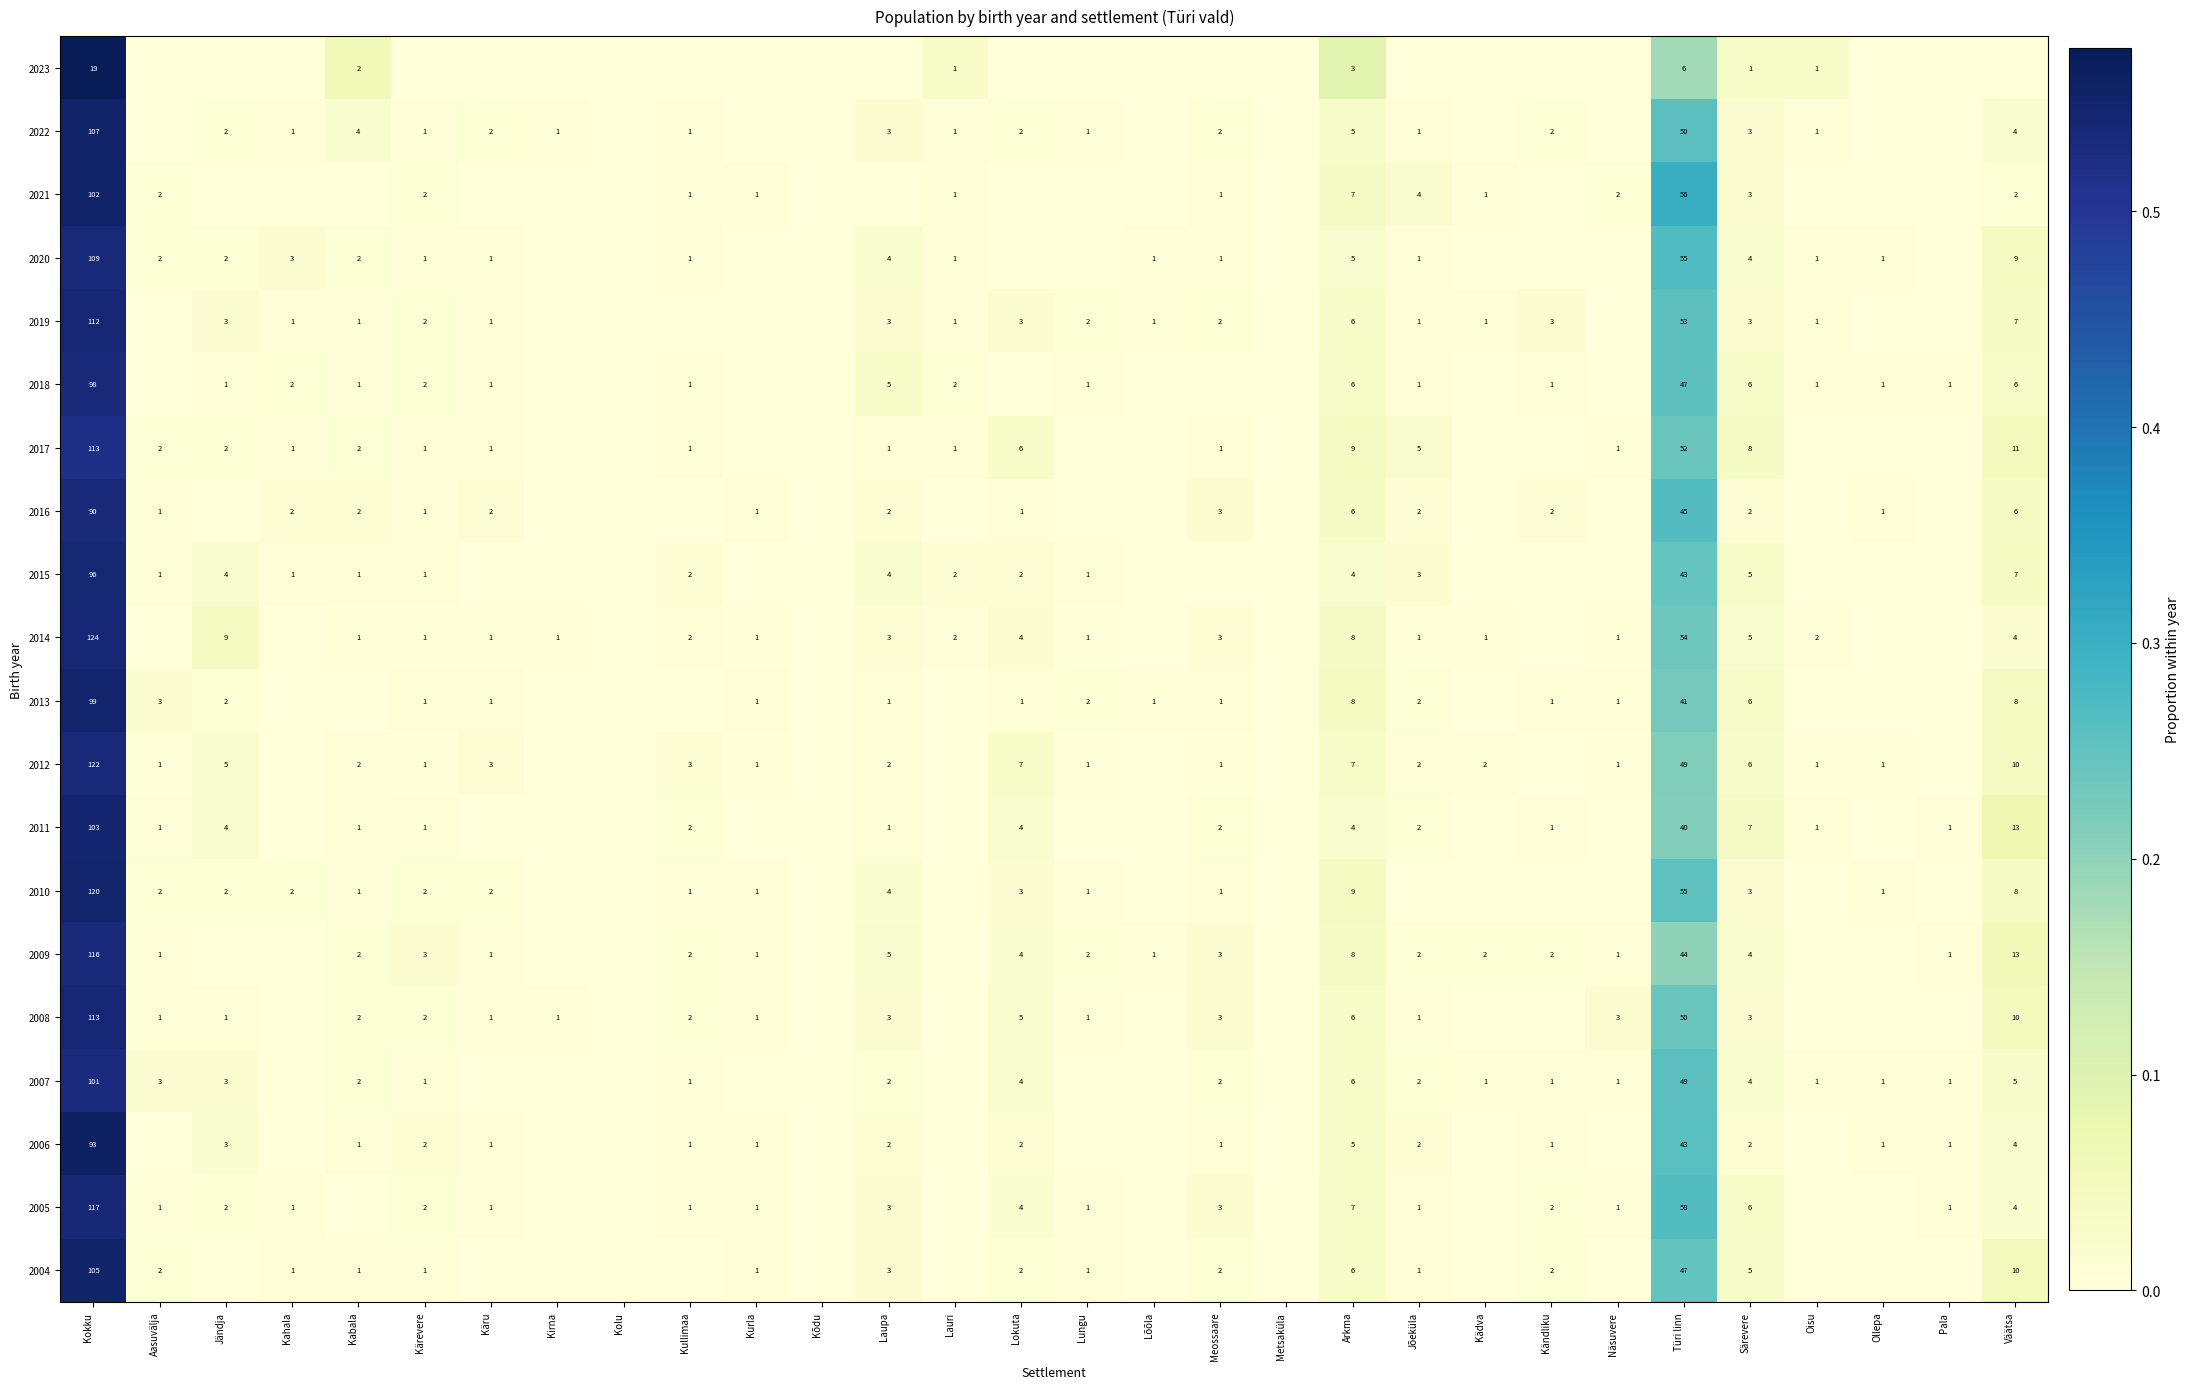

What is the spread (max minus min) of values at Kokku?

105